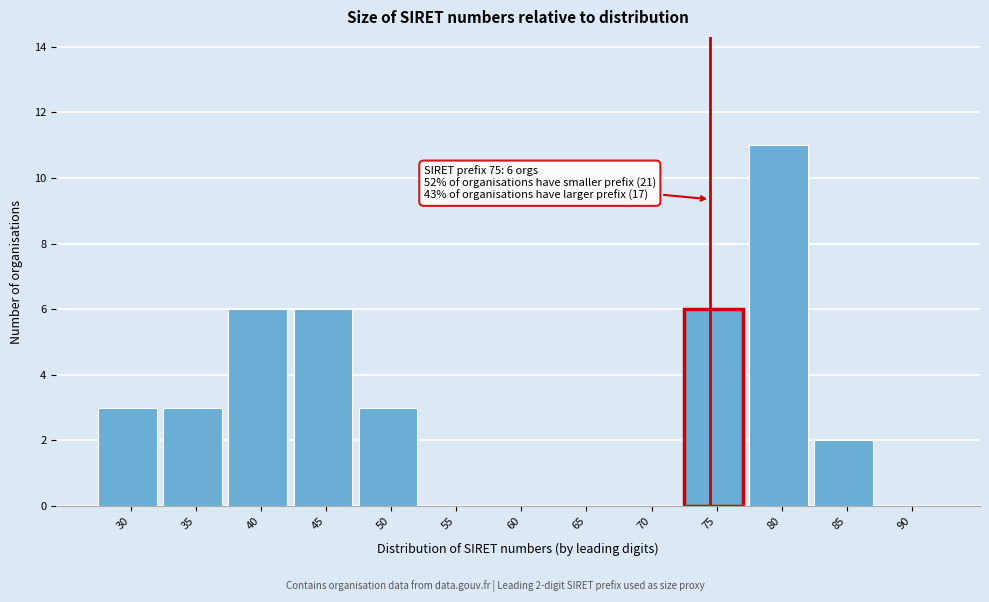

Reading right to left, extract all data points from this chart.

90=0	85=2	80=11	75=6	70=0	65=0	60=0	55=0	50=3	45=6	40=6	35=3	30=3